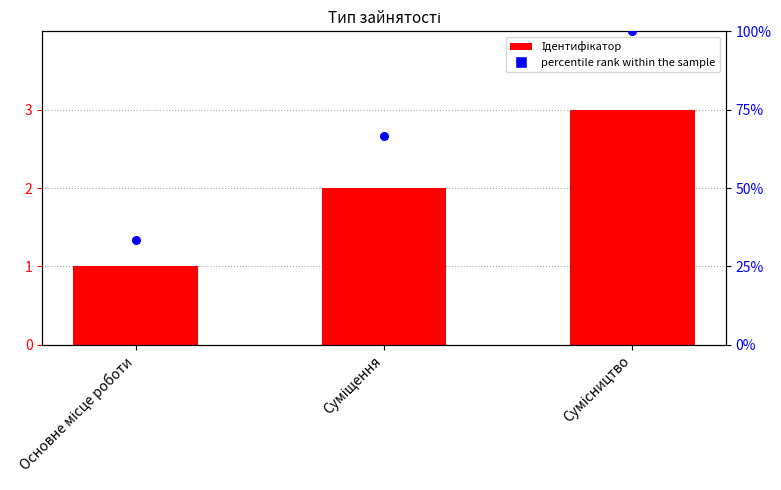

What are all the series names shown in the legend?

Ідентифікатор, percentile rank within the sample